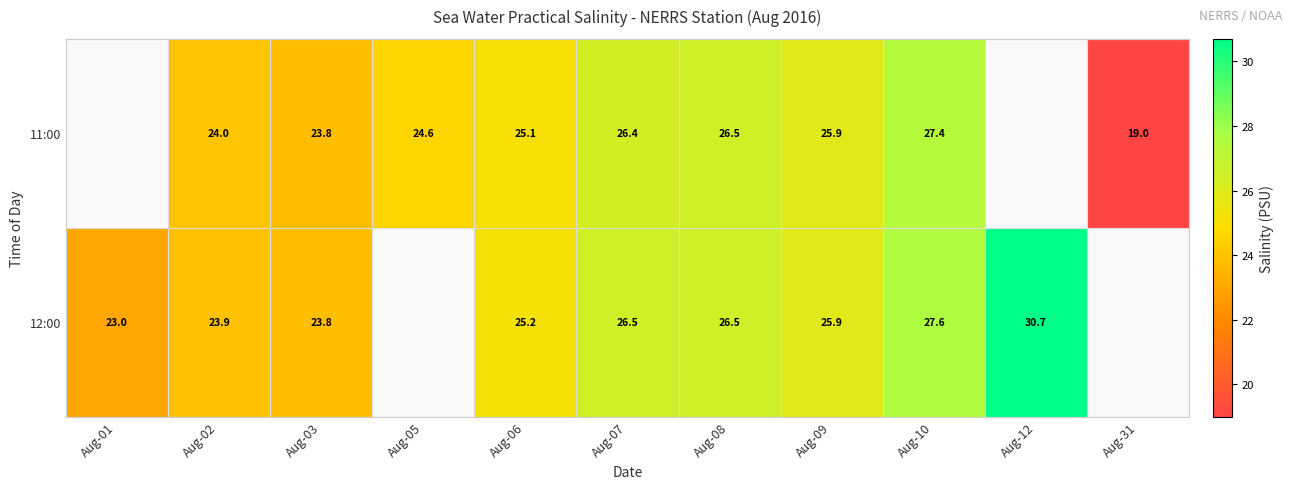

Is it true that 12:00 equals 26.5 at Aug-07?

True